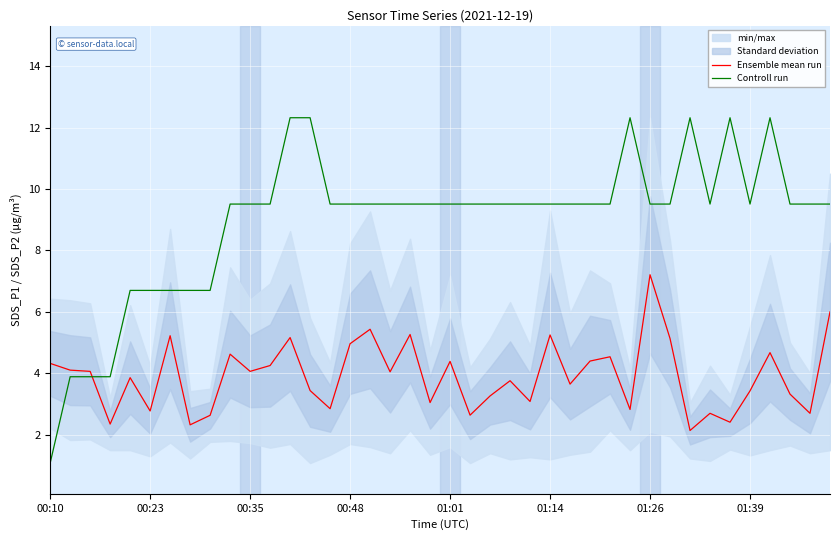

What is the highest value of the Ensemble mean run series?

7.2